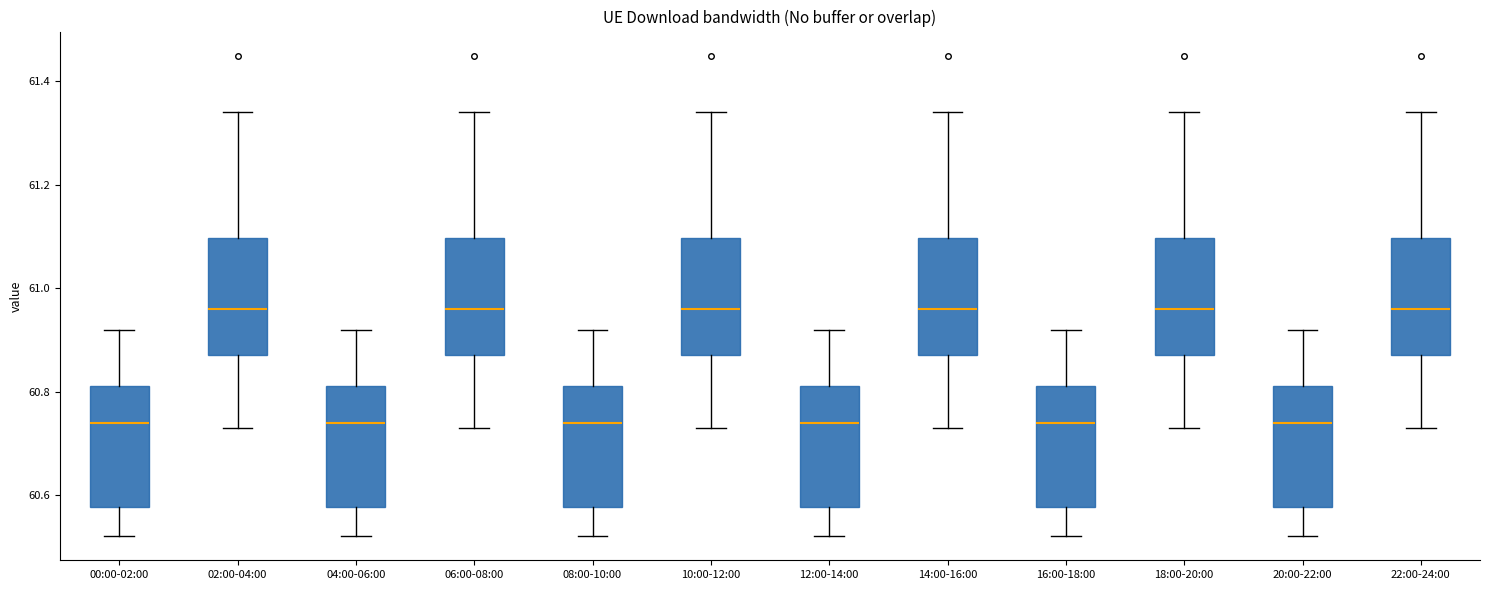

Reading left to right, transcribe this box plot: for each box, give where its median line is, the range the box spans, and where its two whiskers end, as read against the y-axis. The values are not printed on the chart, so give them approximately, as read against the axis.

00:00-02:00: median 60.74, box 60.58 to 60.82, whiskers 60.52 to 60.92
02:00-04:00: median 60.96, box 60.88 to 61.10, whiskers 60.74 to 61.34
04:00-06:00: median 60.74, box 60.58 to 60.82, whiskers 60.52 to 60.92
06:00-08:00: median 60.96, box 60.88 to 61.10, whiskers 60.74 to 61.34
08:00-10:00: median 60.74, box 60.58 to 60.82, whiskers 60.52 to 60.92
10:00-12:00: median 60.96, box 60.88 to 61.10, whiskers 60.74 to 61.34
12:00-14:00: median 60.74, box 60.58 to 60.82, whiskers 60.52 to 60.92
14:00-16:00: median 60.96, box 60.88 to 61.10, whiskers 60.74 to 61.34
16:00-18:00: median 60.74, box 60.58 to 60.82, whiskers 60.52 to 60.92
18:00-20:00: median 60.96, box 60.88 to 61.10, whiskers 60.74 to 61.34
20:00-22:00: median 60.74, box 60.58 to 60.82, whiskers 60.52 to 60.92
22:00-24:00: median 60.96, box 60.88 to 61.10, whiskers 60.74 to 61.34